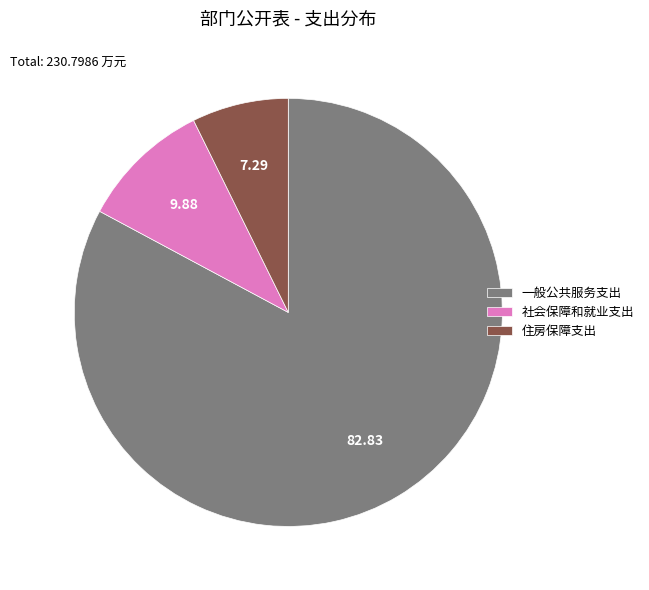

Does 住房保障支出 represent more than half of the total?

No